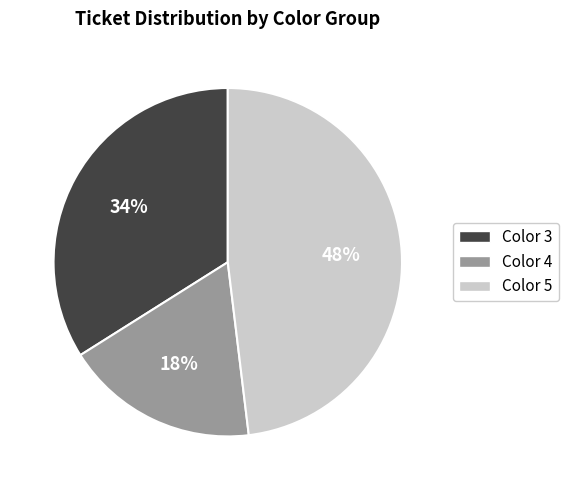

Does any single category account for the majority?

No